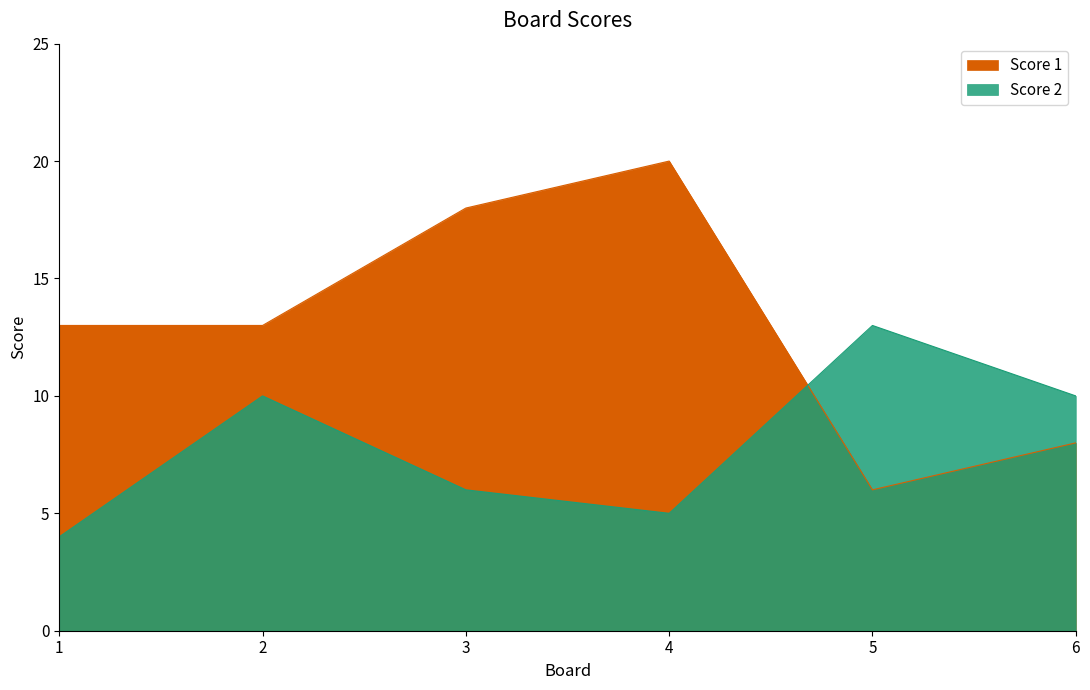

What is the difference between the second highest and second lowest values in the Score 2 series?

5